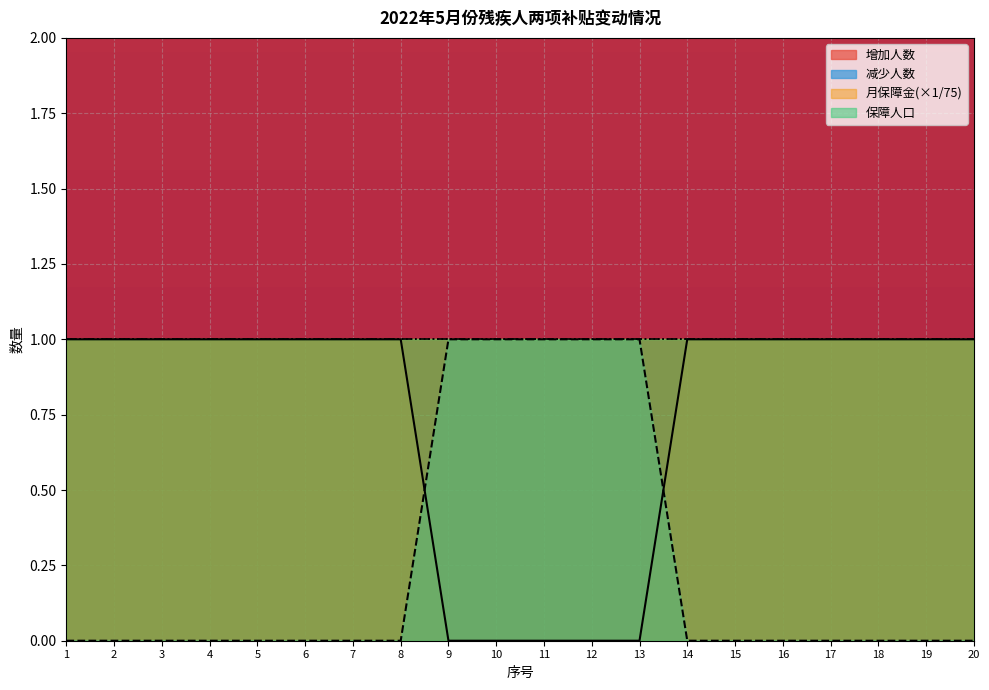

At how many categories does at least one series exceed 0?

20